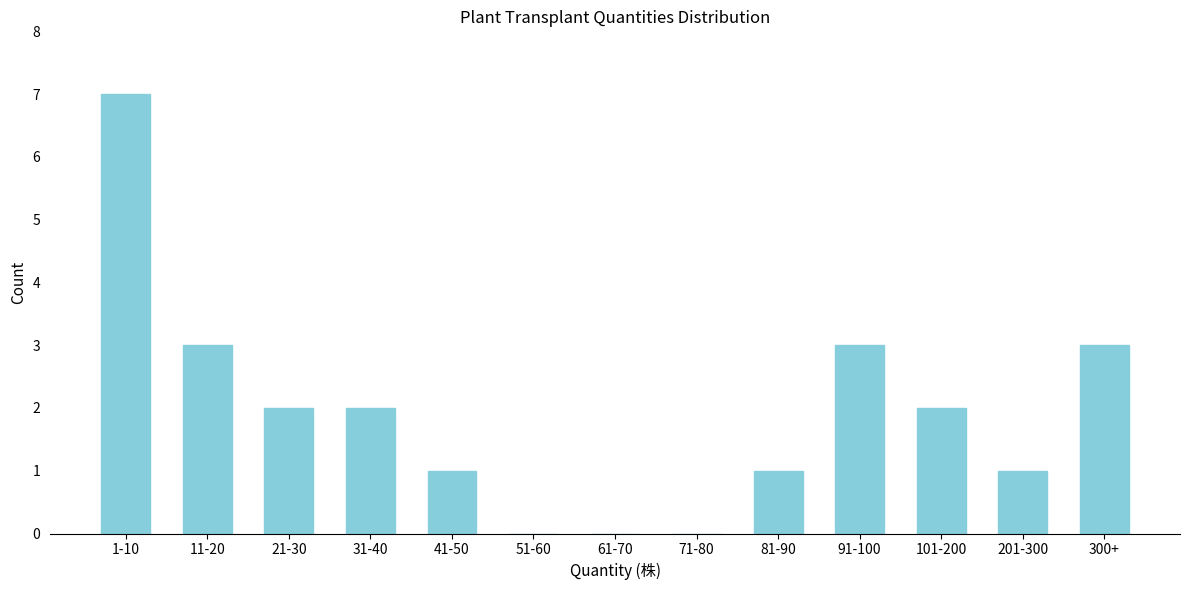

Reading right to left, transcribe all the data shown in this chart.

300+=3	201-300=1	101-200=2	91-100=3	81-90=1	71-80=0	61-70=0	51-60=0	41-50=1	31-40=2	21-30=2	11-20=3	1-10=7